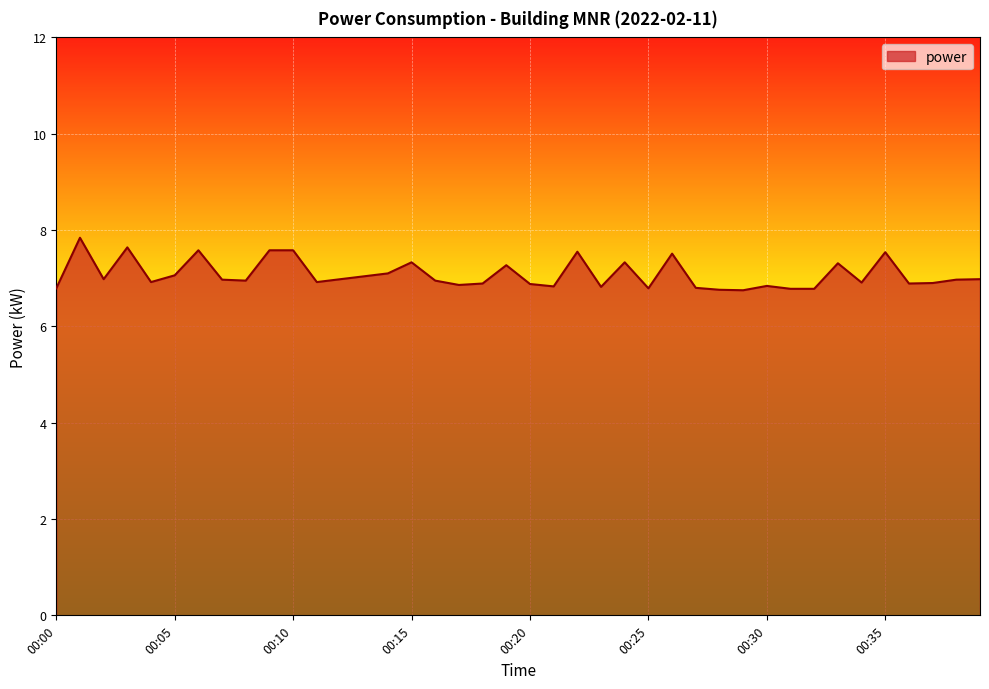

What is the minimum value shown in the chart?

6.8